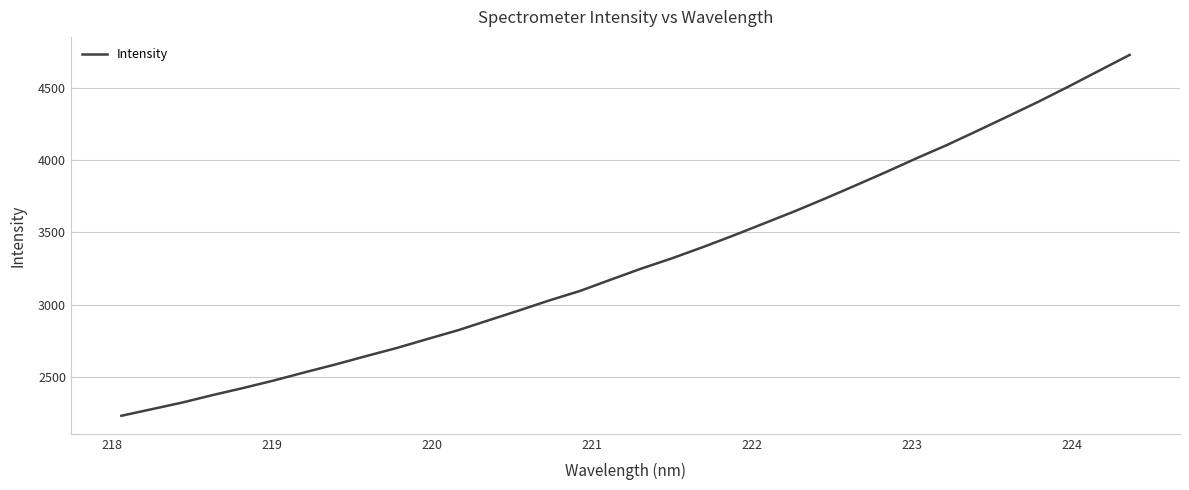

What is the average value?

3302.3